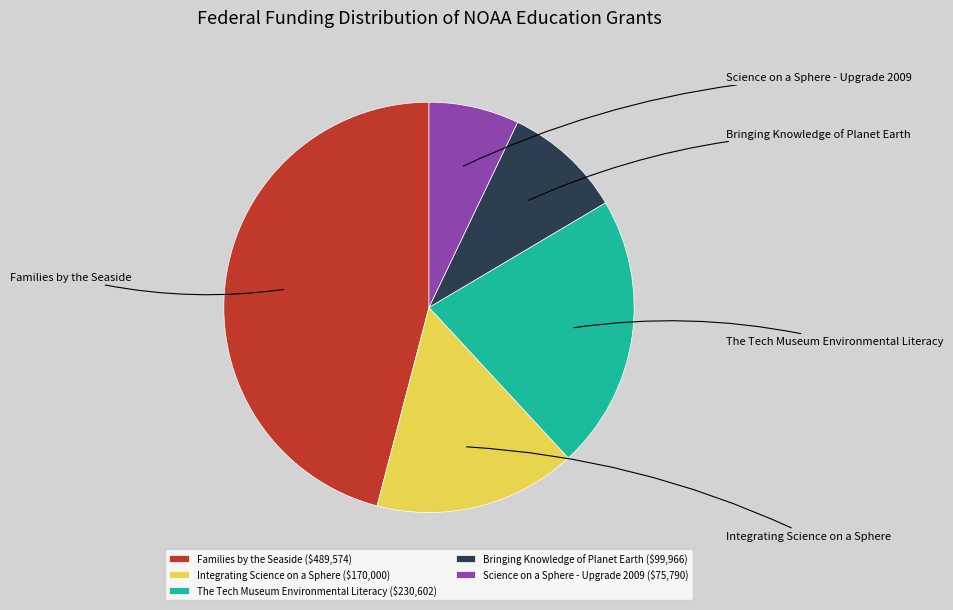

Is there any slice that represents more than half of the pie?

No